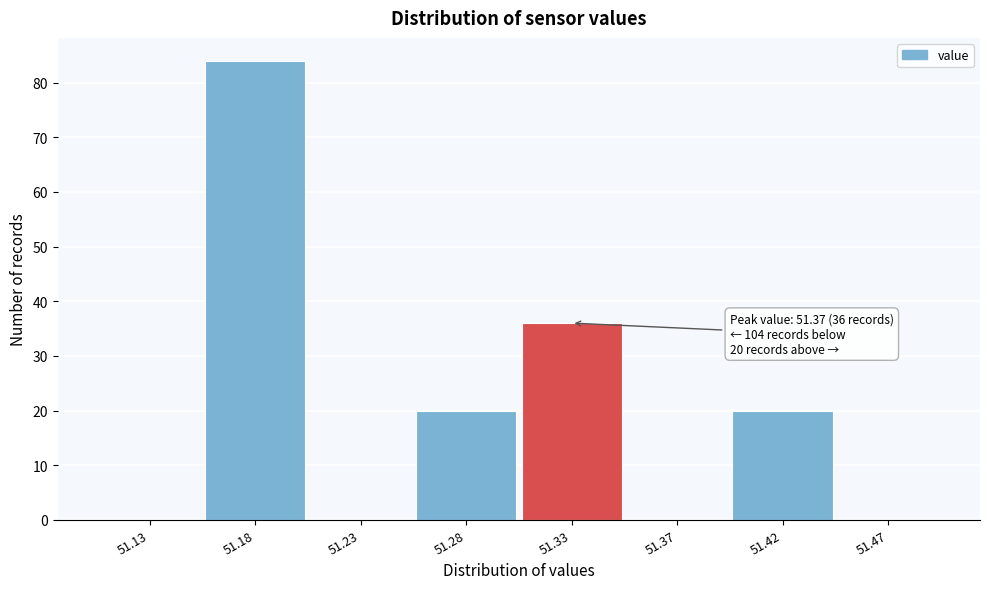

Reading left to right, transcribe all the data shown in this chart.

51.13=0	51.18=84	51.23=0	51.28=20	51.33=36	51.37=0	51.42=20	51.47=0